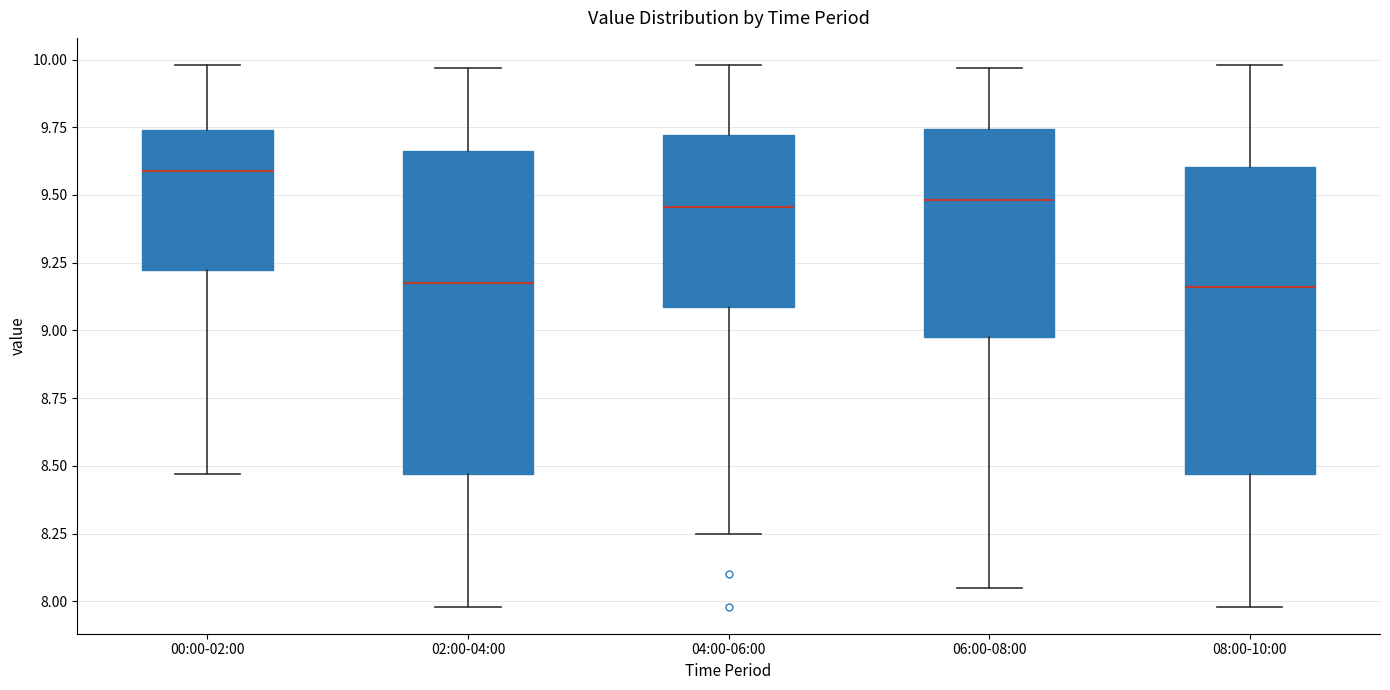

Reading left to right, read every box against the y-axis: the position of its median line, the range the box covers, and the ends of its whiskers. The values are not printed on the chart, so give them approximately, as read against the axis.

00:00-02:00: median 9.60, box 9.20 to 9.75, whiskers 8.45 to 10.00
02:00-04:00: median 9.20, box 8.45 to 9.65, whiskers 8.00 to 9.95
04:00-06:00: median 9.45, box 9.10 to 9.70, whiskers 8.25 to 10.00
06:00-08:00: median 9.50, box 9.00 to 9.75, whiskers 8.05 to 9.95
08:00-10:00: median 9.15, box 8.45 to 9.60, whiskers 8.00 to 10.00